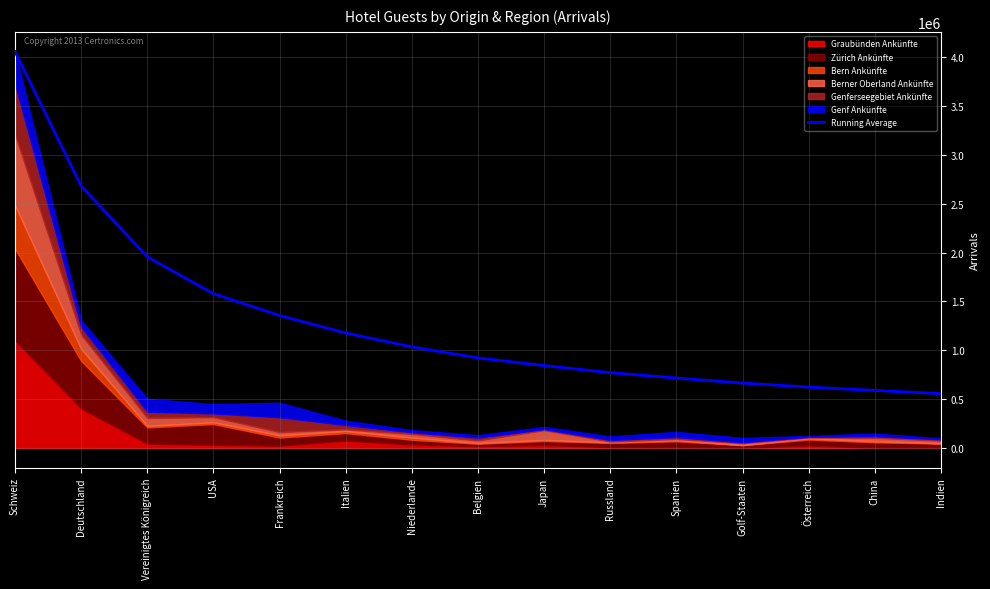

What is the difference between the values at Frankreich and Österreich?

732961.4